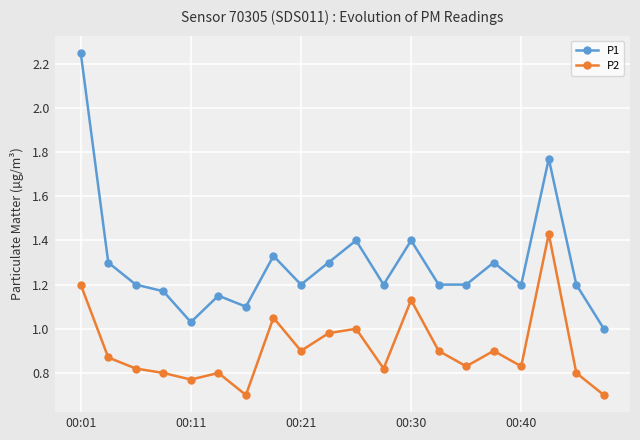

What is the sum of all P1 values?

25.9